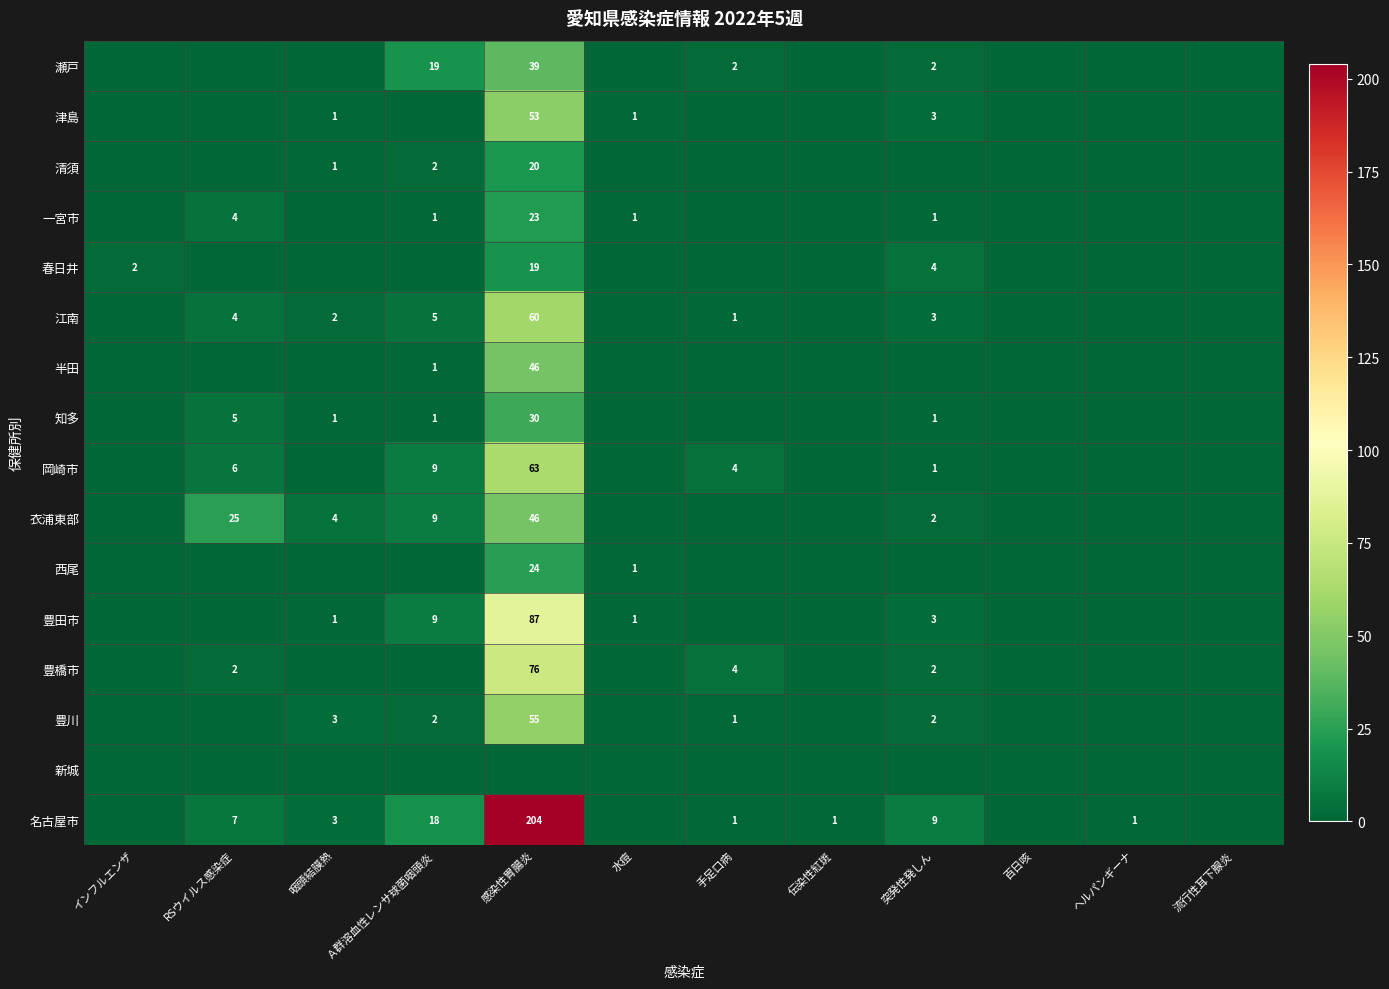

The 豊川 series shows 1 at Ａ群溶血性レンサ球菌咽頭炎. True or false?

False